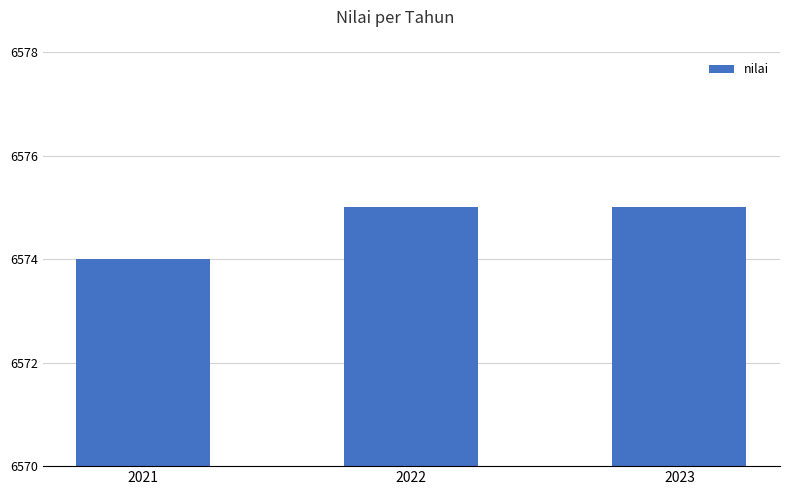

Where is the data nearest to the value 6574?

2021